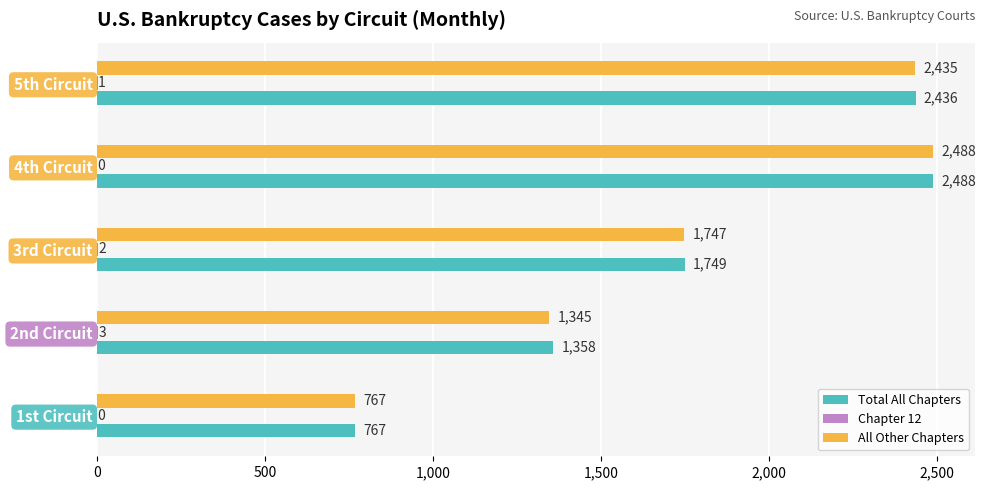

The All Other Chapters series shows 1345 at 2nd Circuit. True or false?

True